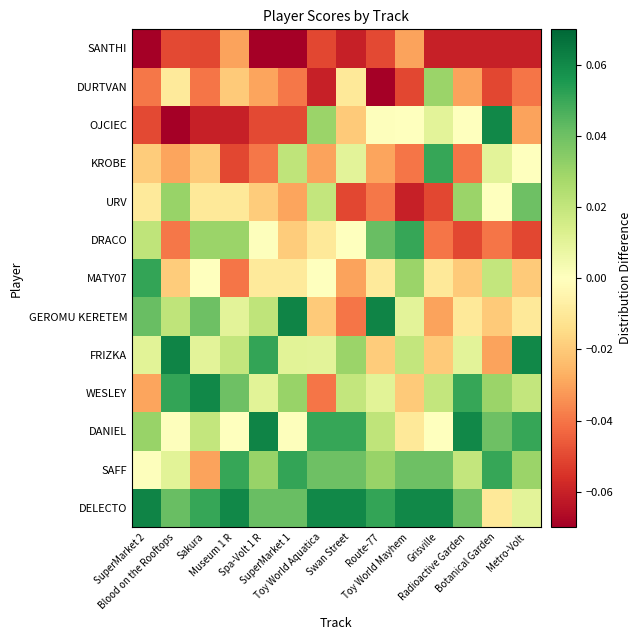

Which label corresponds to the largest value in the chart?

SuperMarket 2